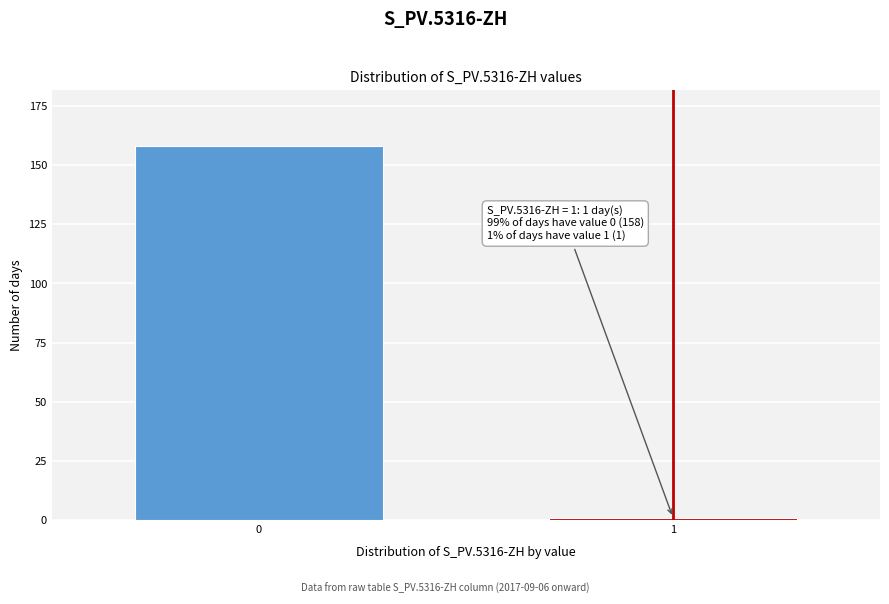

Reading left to right, list all the values displayed in this chart.

0=158	1=1